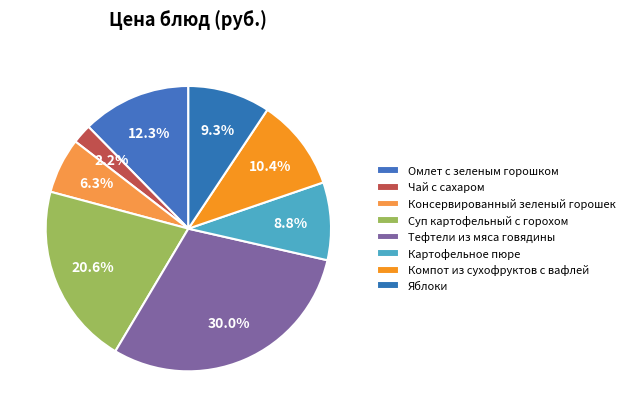

To the nearest percent, what is the difference between the Суп картофельный с горохом and Компот из сухофруктов с вафлей slice percentages?

10%